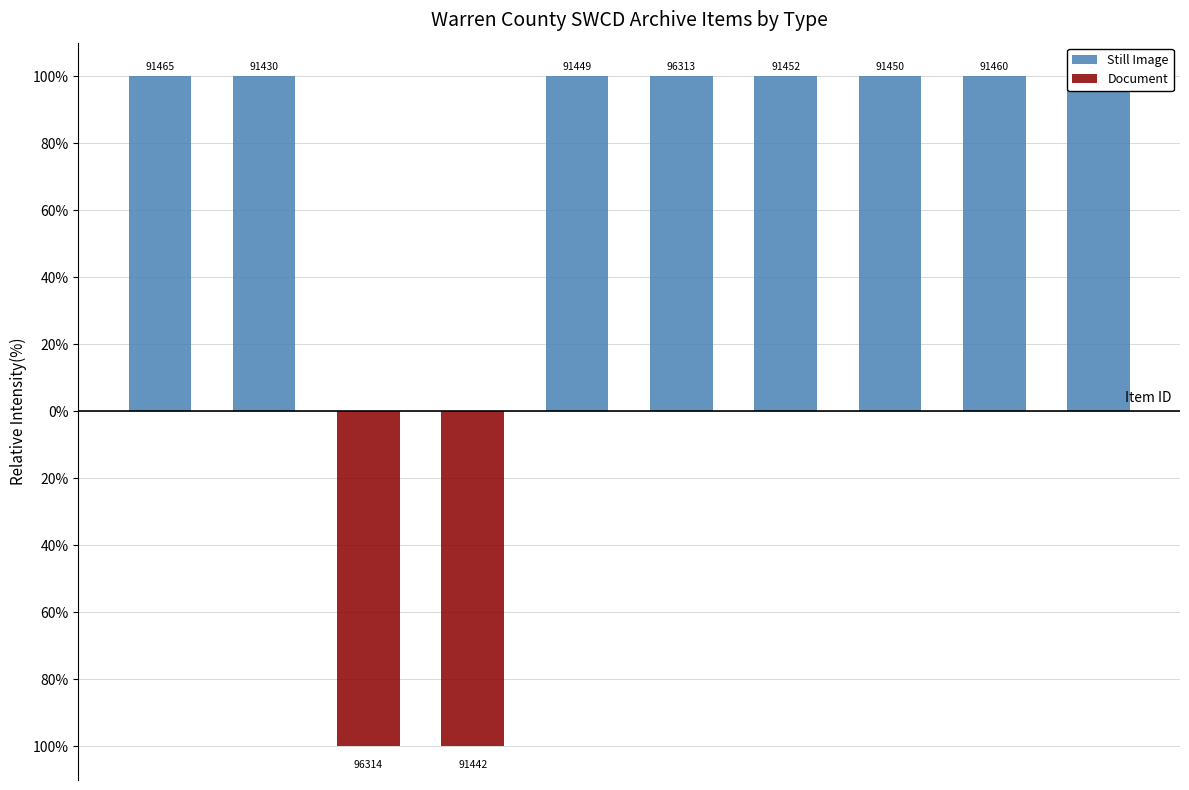

Reading left to right, transcribe all the data shown in this chart.

Still Image: 0=100	1=100	2=0	3=0	4=100	5=100	6=100	7=100	8=100	9=100
Document: 0=0	1=0	2=-100	3=-100	4=0	5=0	6=0	7=0	8=0	9=0